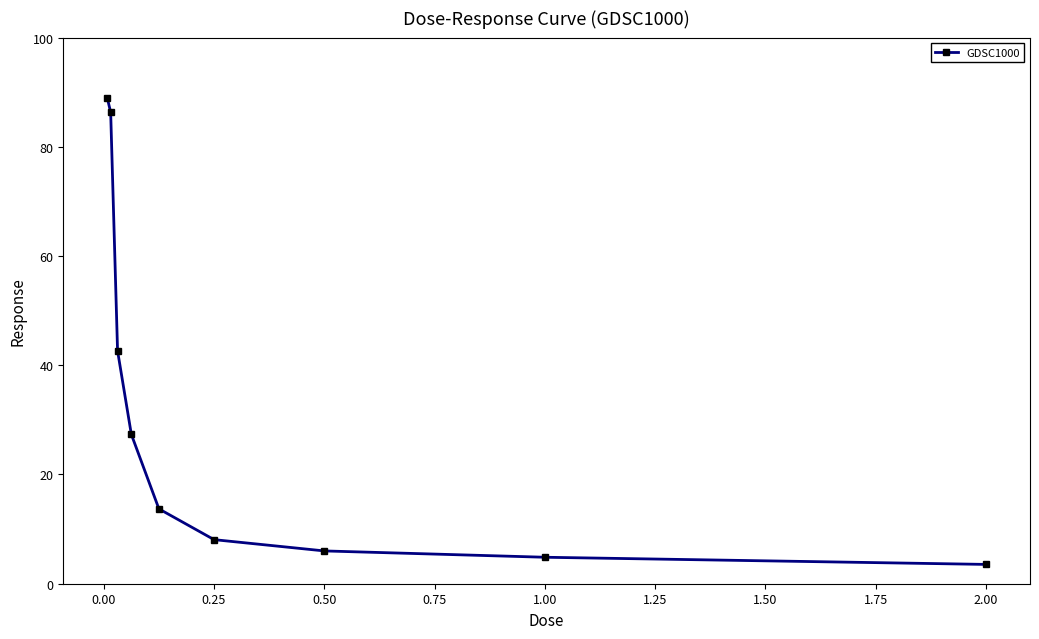

What is the value of the 2nd point from the left?

86.3